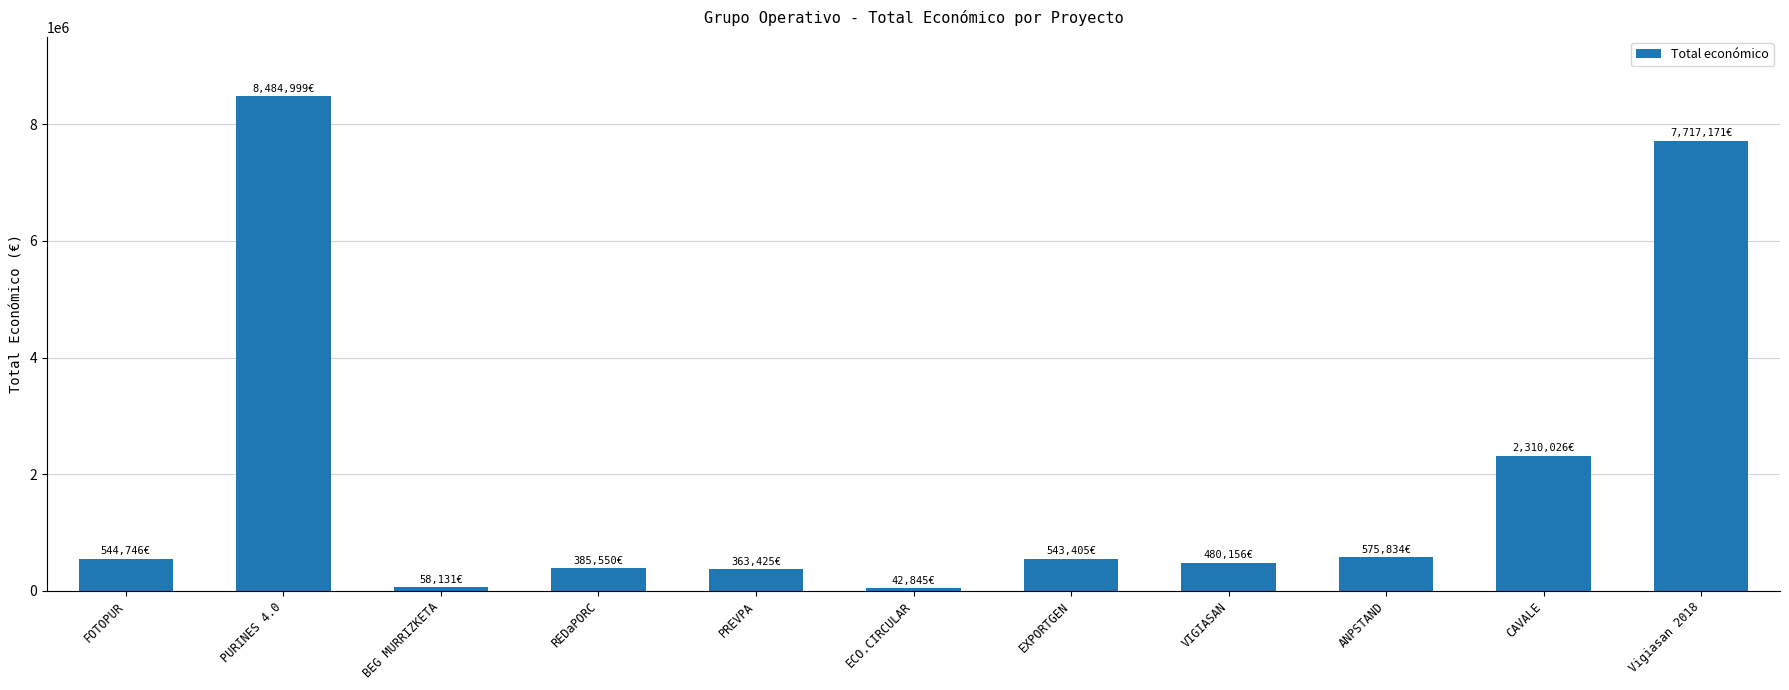

What is the average value?

1955117.0